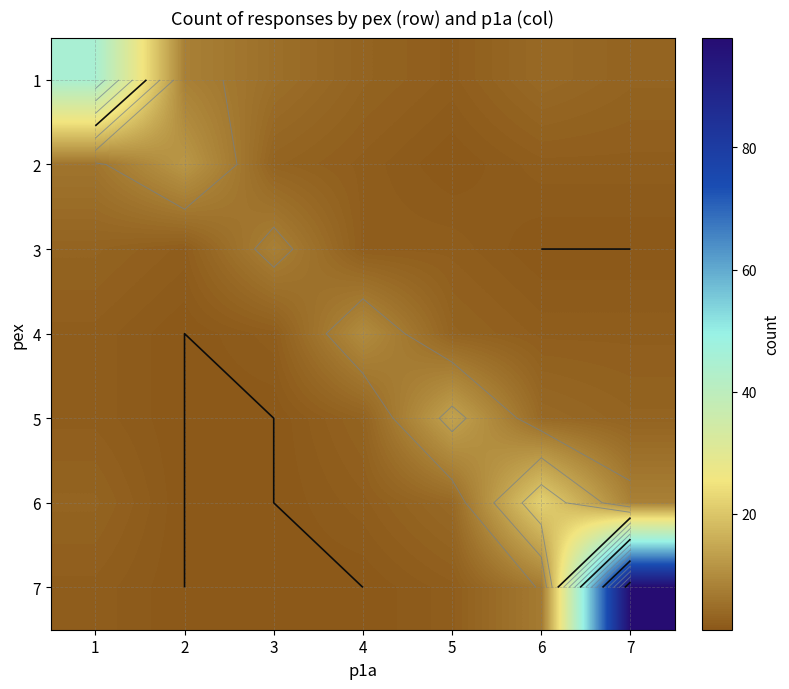

What is the approximate value of 3 at 6?

1